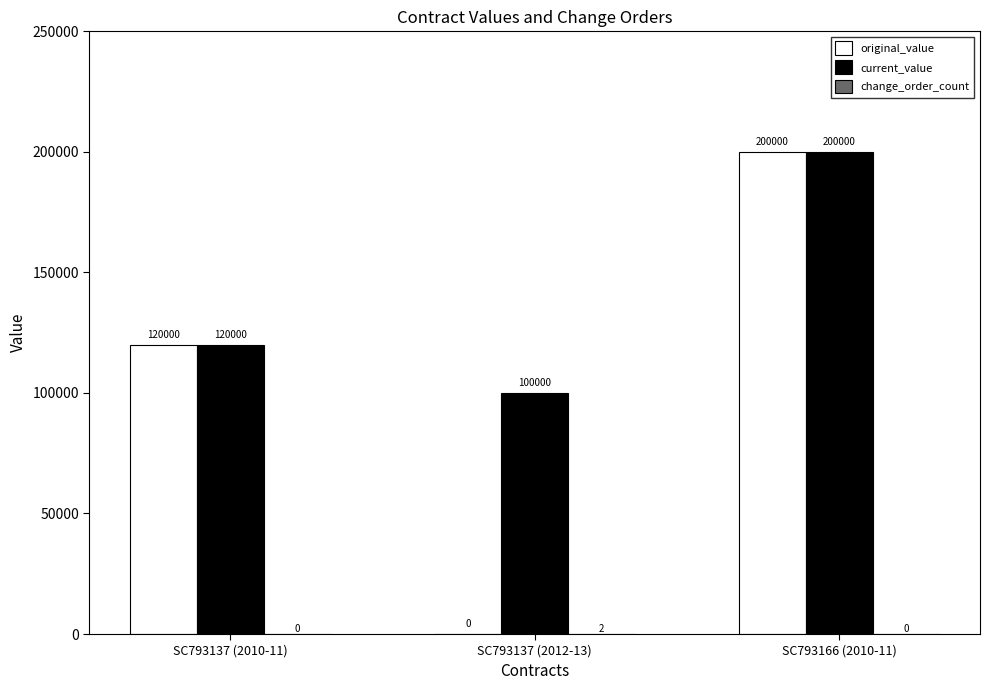

How many data points does each series have?

3